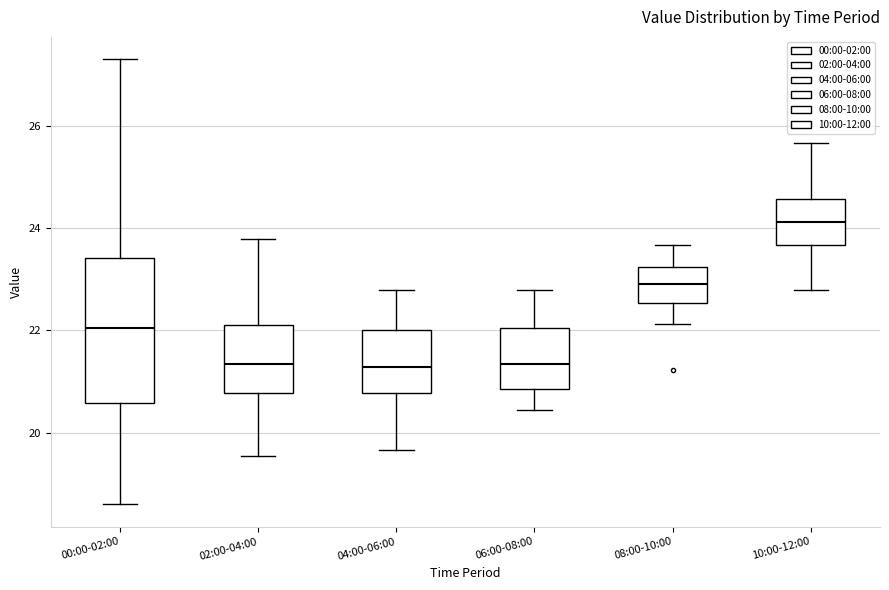

Reading left to right, read every box against the y-axis: the position of its median line, the range the box covers, and the ends of its whiskers. The values are not printed on the chart, so give them approximately, as read against the axis.

00:00-02:00: median 22.0, box 20.6 to 23.4, whiskers 18.6 to 27.4
02:00-04:00: median 21.4, box 20.8 to 22.2, whiskers 19.6 to 23.8
04:00-06:00: median 21.2, box 20.8 to 22.0, whiskers 19.6 to 22.8
06:00-08:00: median 21.4, box 20.8 to 22.0, whiskers 20.4 to 22.8
08:00-10:00: median 23.0, box 22.6 to 23.2, whiskers 22.2 to 23.6
10:00-12:00: median 24.2, box 23.6 to 24.6, whiskers 22.8 to 25.6